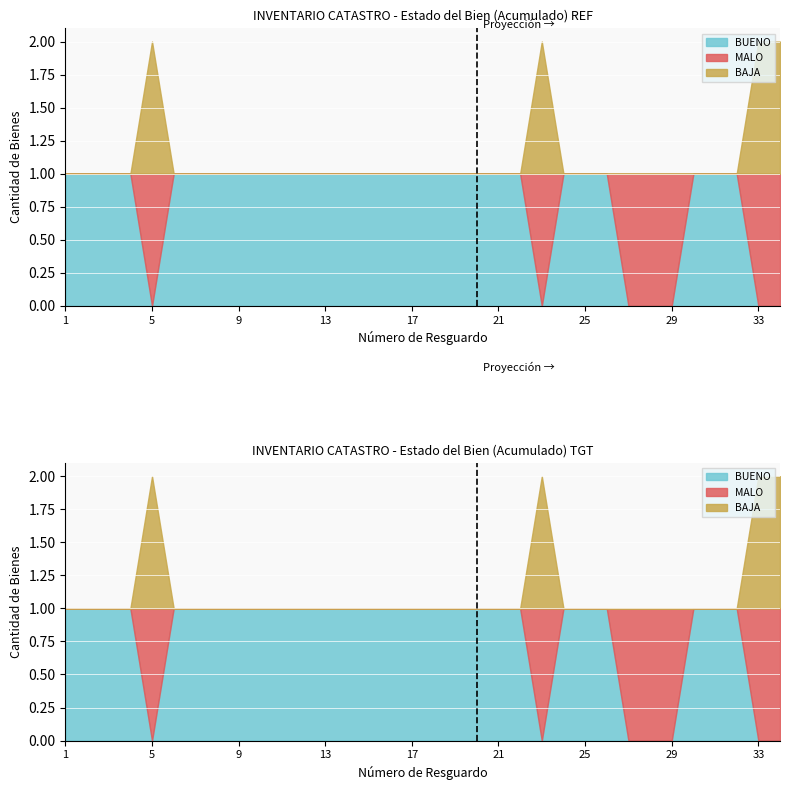

What is the sum of all BAJA values?

4